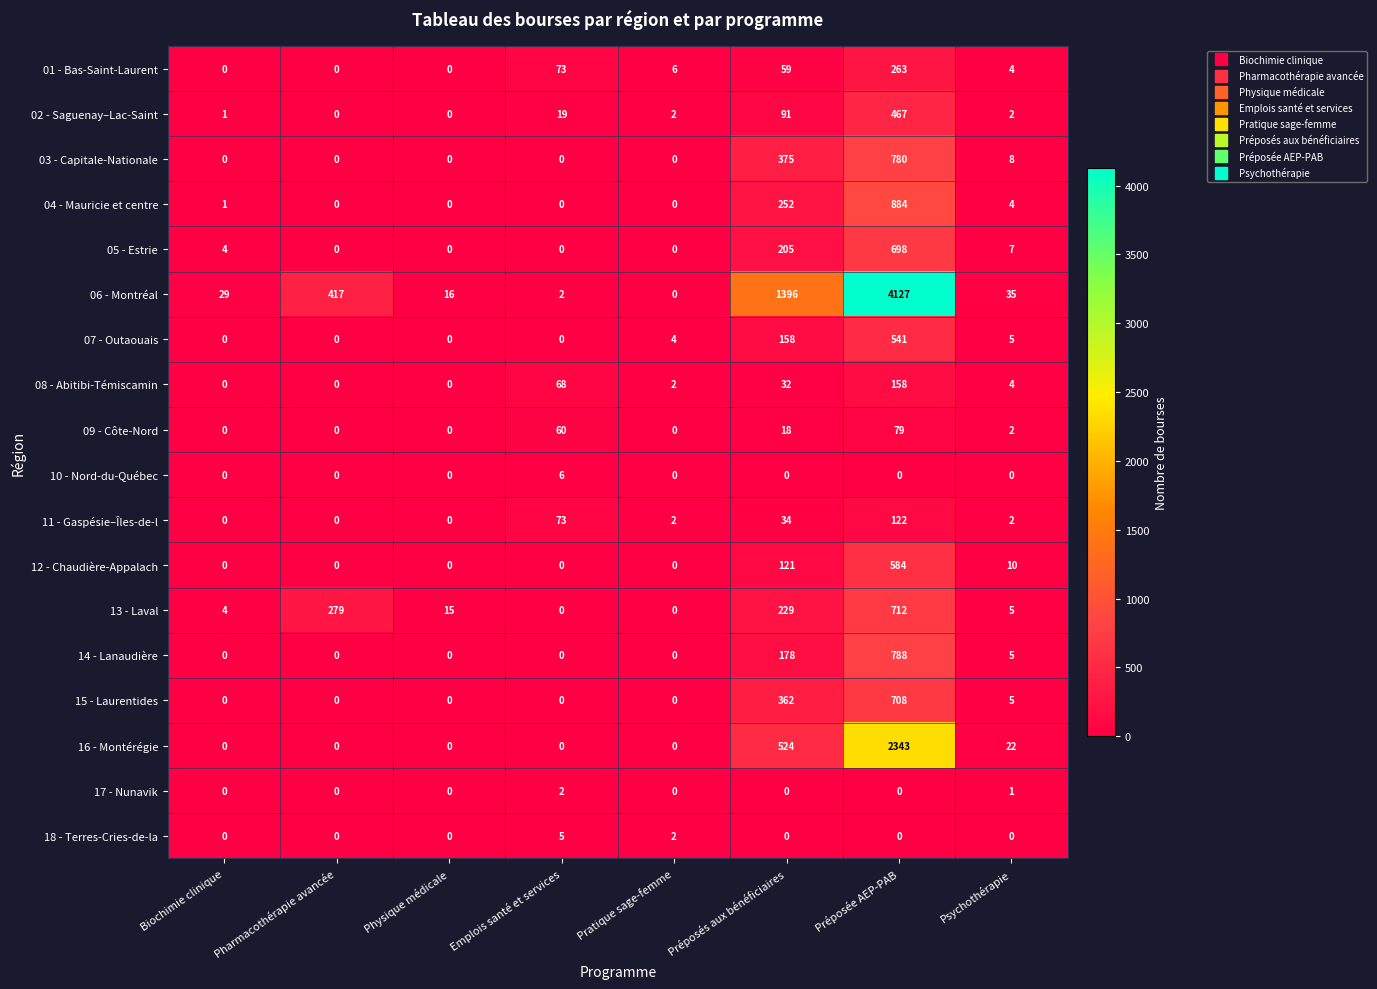

List the series in order of their peak value, highest first.

06 - Montréal, 16 - Montérégie, 04 - Mauricie et centre, 14 - Lanaudière, 03 - Capitale-Nationale, 13 - Laval, 15 - Laurentides, 05 - Estrie, 12 - Chaudière-Appalach, 07 - Outaouais, 02 - Saguenay–Lac-Saint, 01 - Bas-Saint-Laurent, 08 - Abitibi-Témiscamin, 11 - Gaspésie–Îles-de-l, 09 - Côte-Nord, 10 - Nord-du-Québec, 18 - Terres-Cries-de-la, 17 - Nunavik